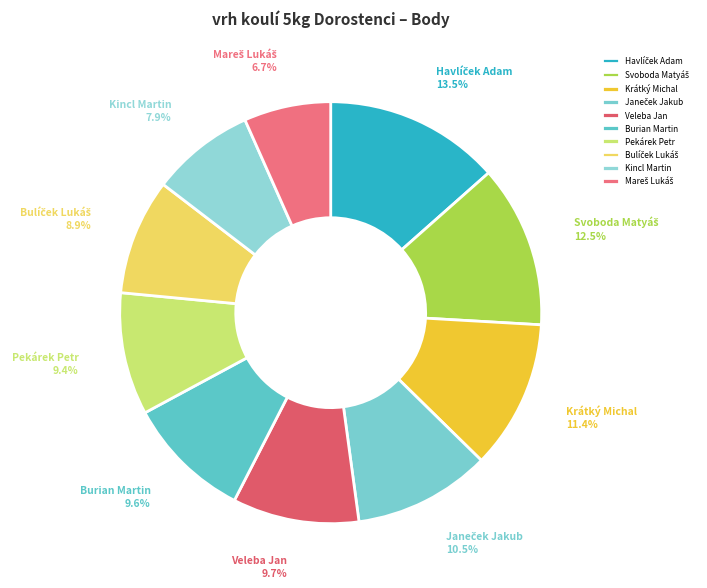

Combined, do Burian Martin and Kincl Martin account for over 50%?

No